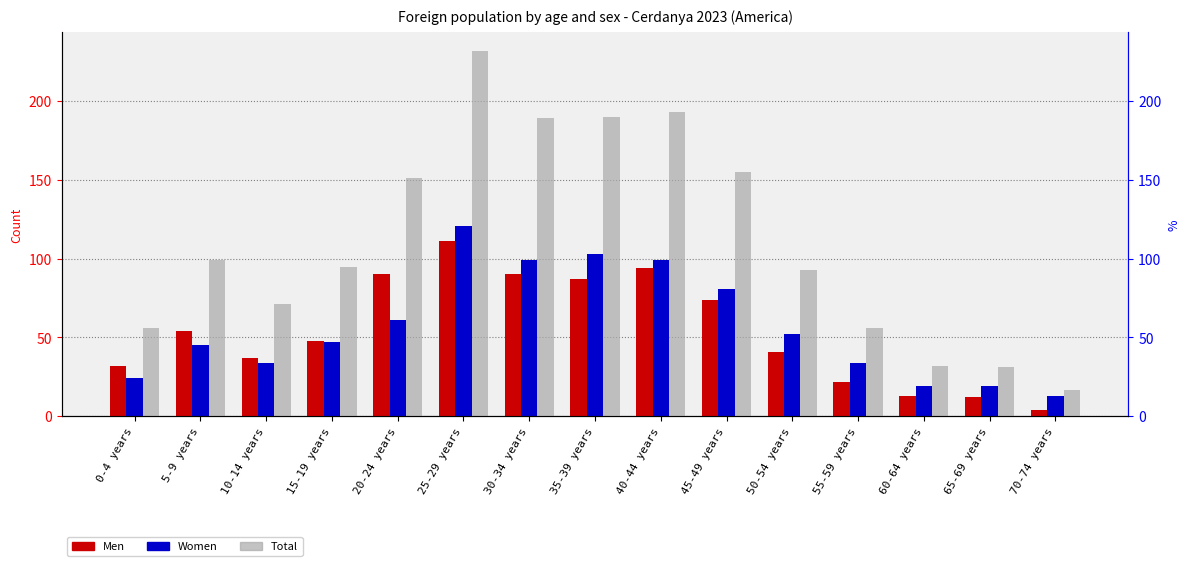

What is the average value of the Women series?

57